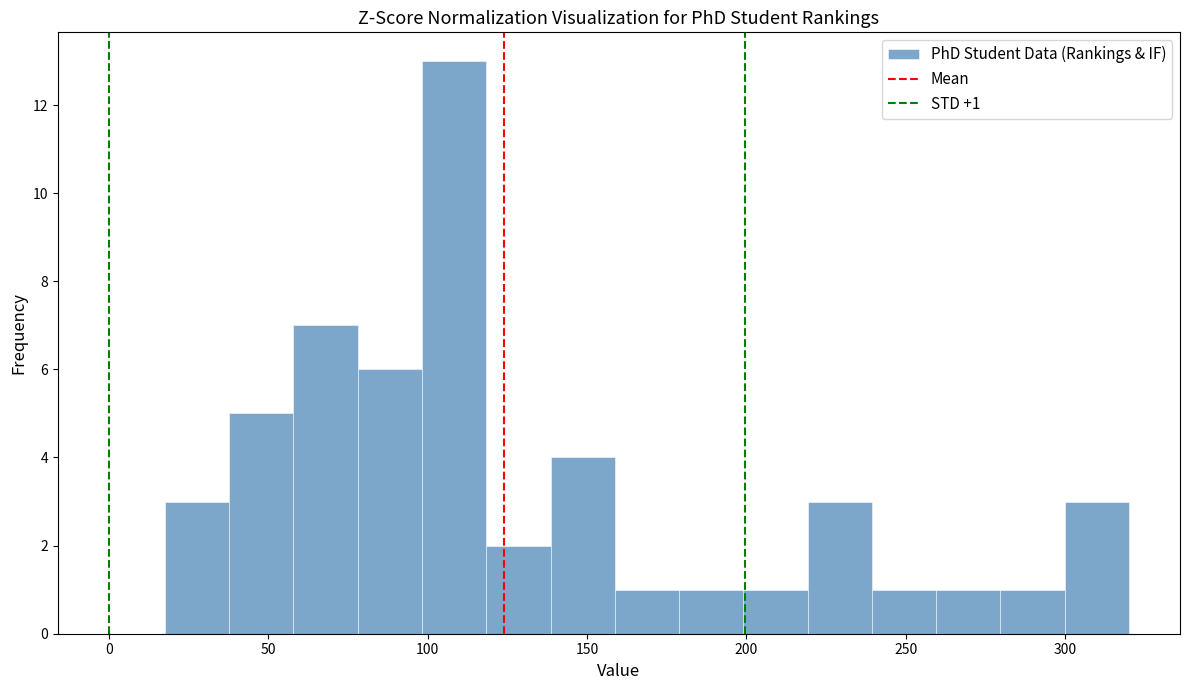

Which range on the x-axis has the tallest bar?

100 to 120